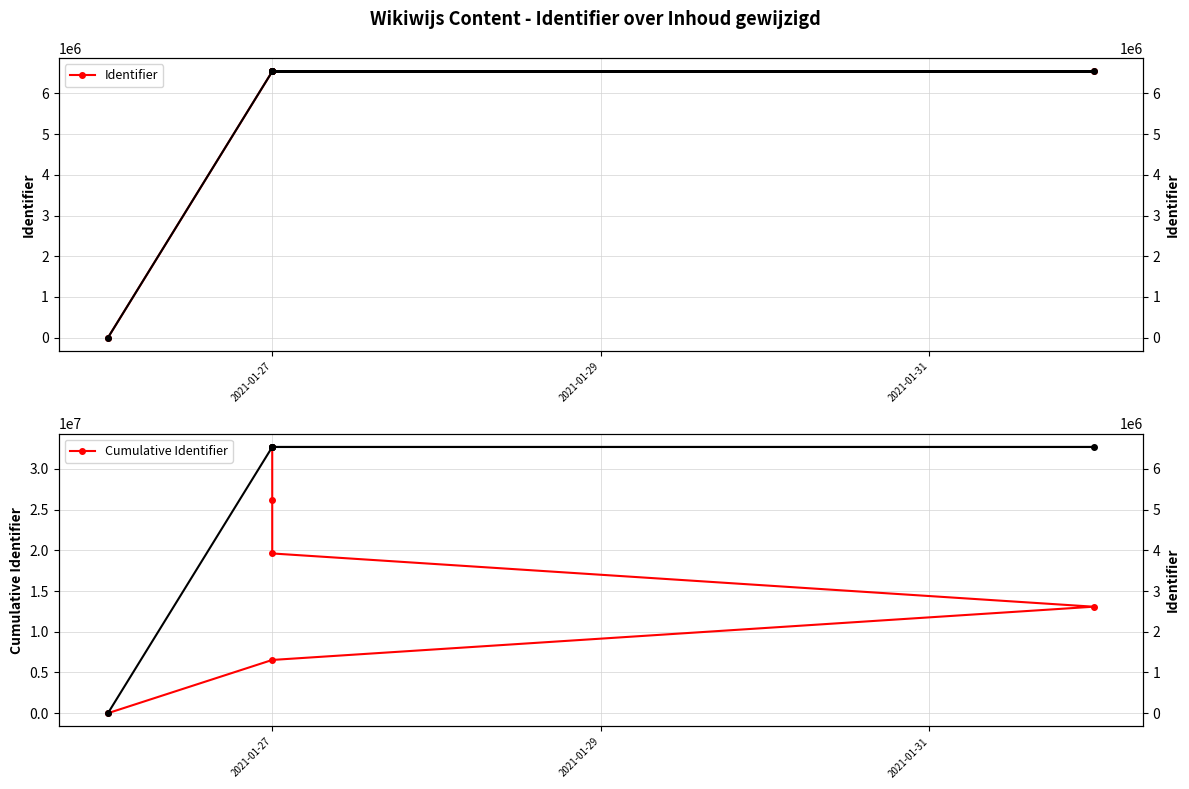

Is it true that Identifier (right) equals 3629846 at 2021-01-27?

False